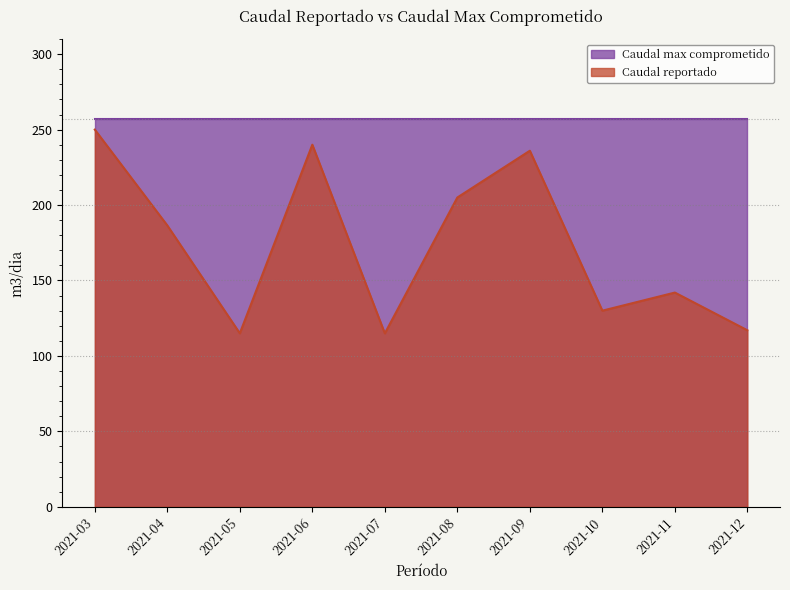

Where is Caudal reportado nearest to the value 182?

2021-04